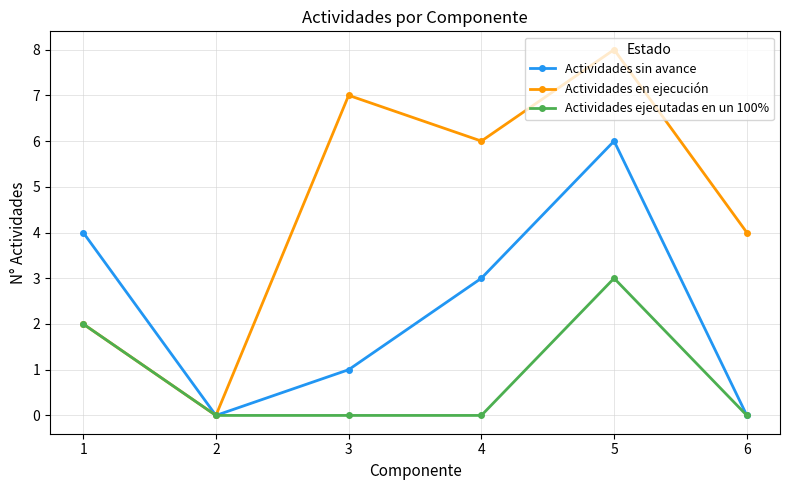

What is the sum of the Actividades en ejecución values at 5 and 2?

8